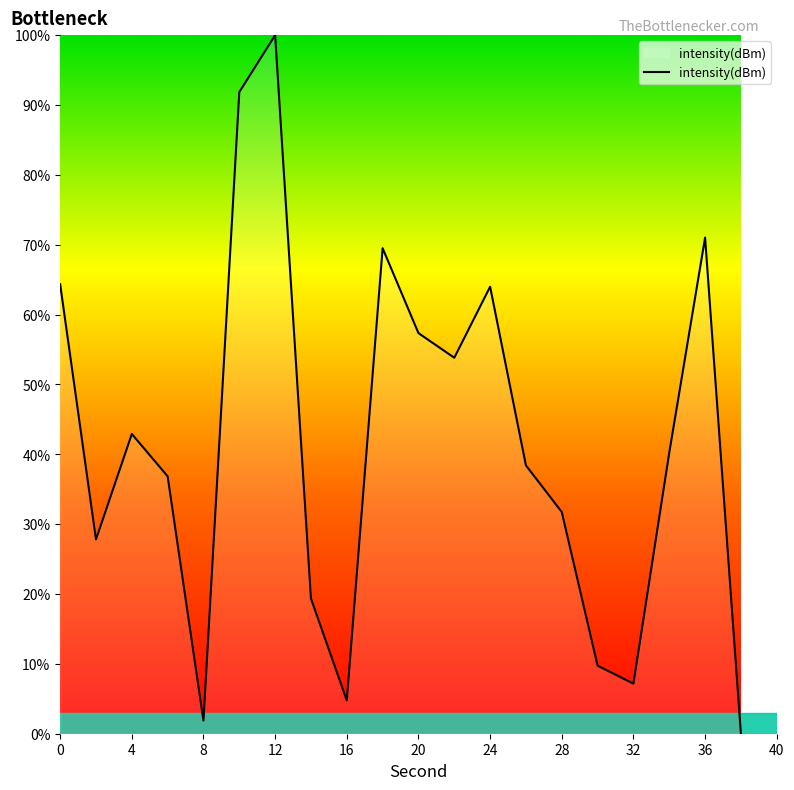

What is the maximum value shown in the chart?

100.0